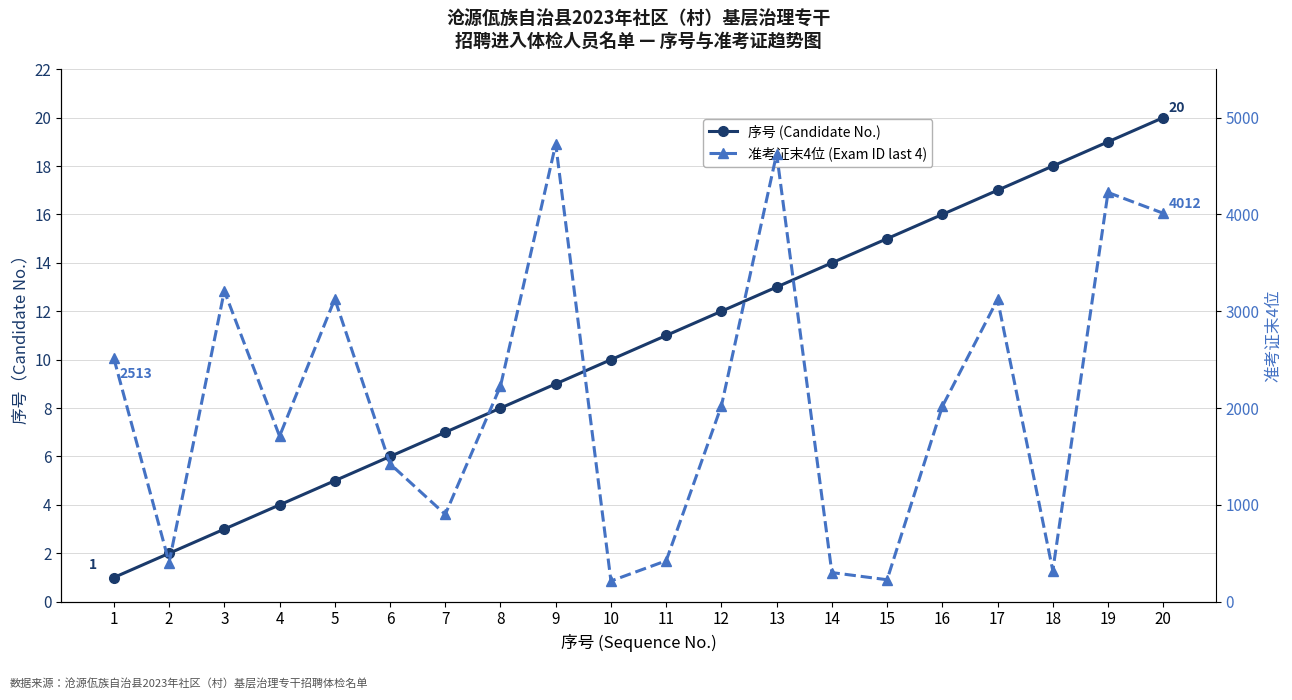

What is the difference between the 序号 (Candidate No.) values at 7 and 3?

4